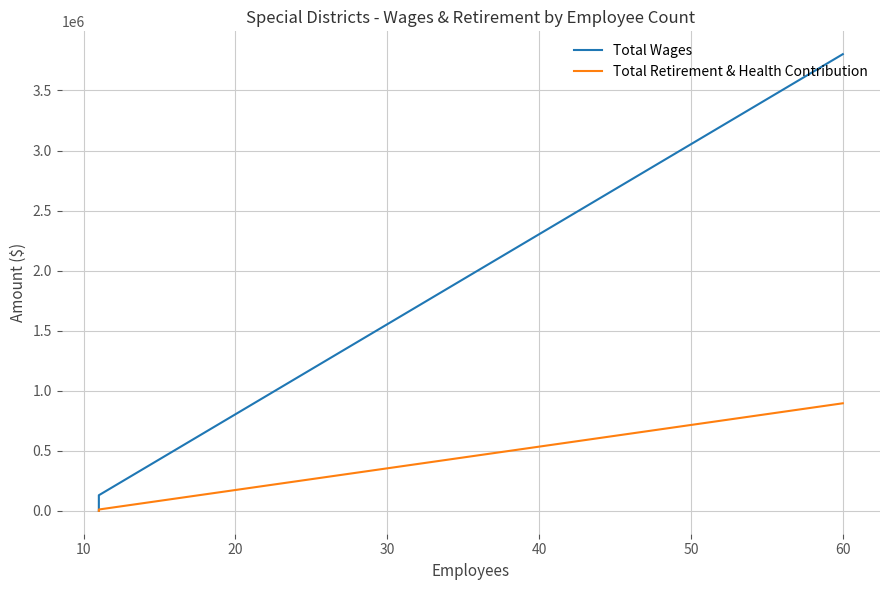

Count the number of data series in this chart.

2